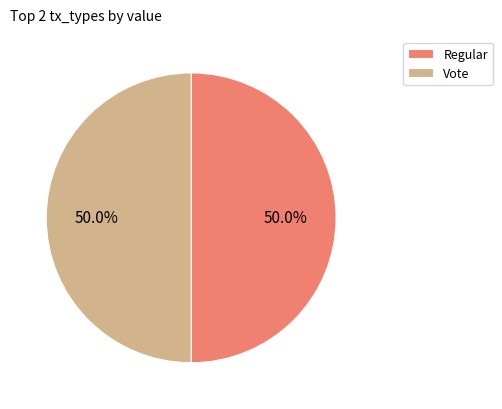

Approximately how many times larger is the value at Vote compared to Regular?

1.0